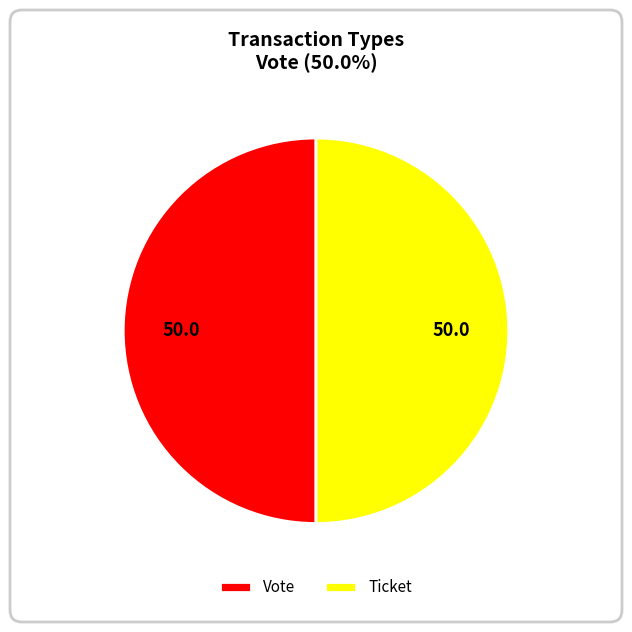

Combined, do Vote and Ticket account for over 50%?

Yes